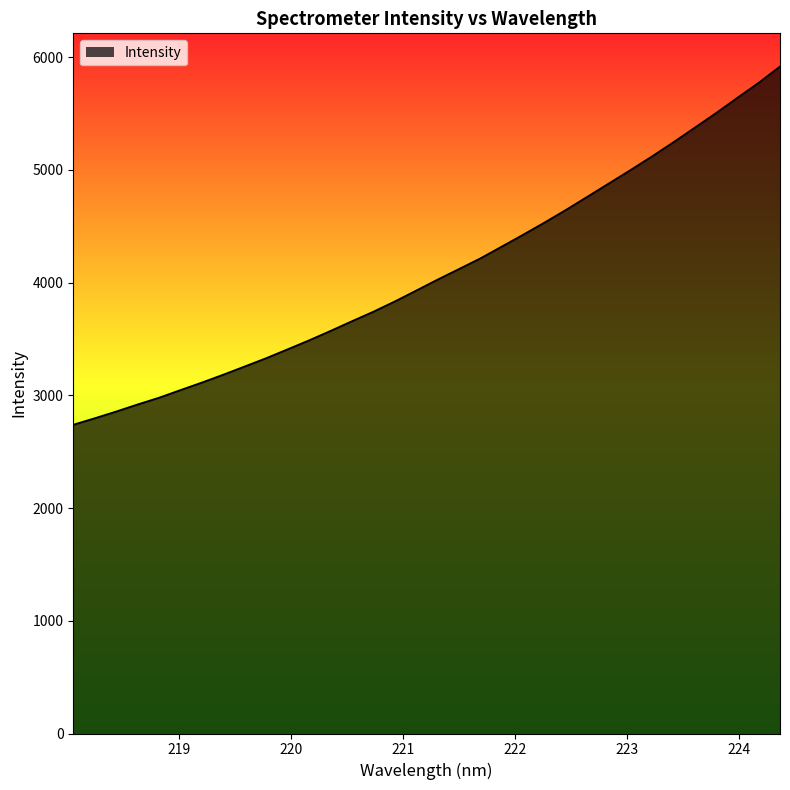

What is the difference between the maximum and minimum values?

3177.8